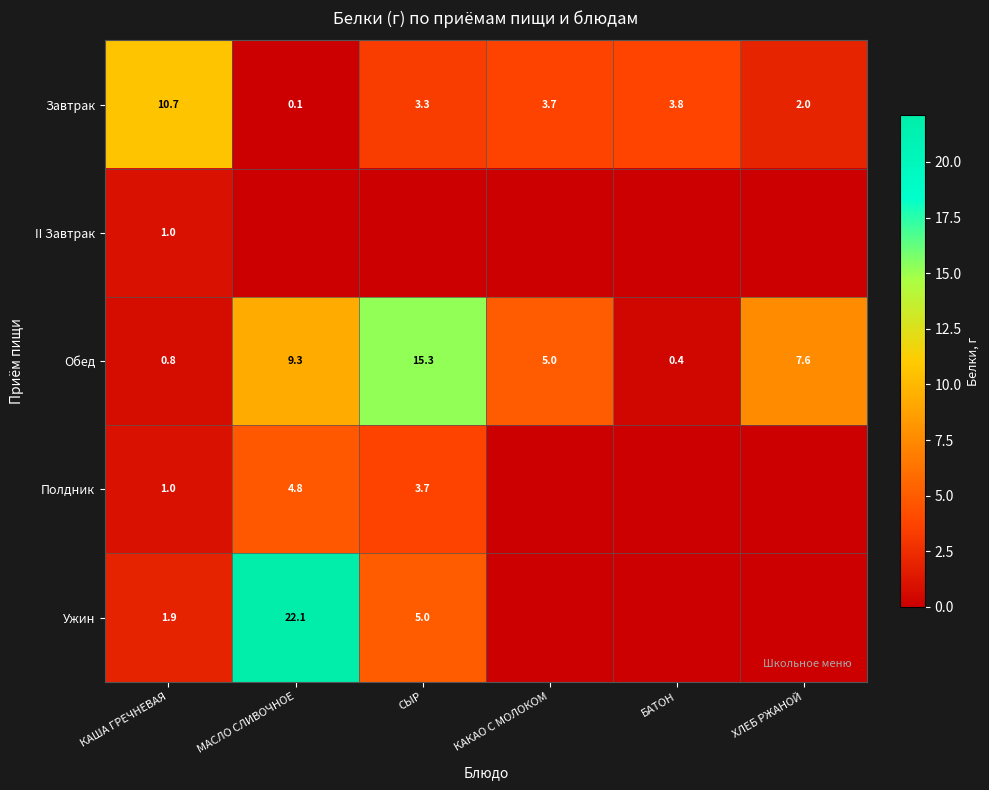

Which has a higher value, БАТОН or КАКАО С МОЛОКОМ?

БАТОН